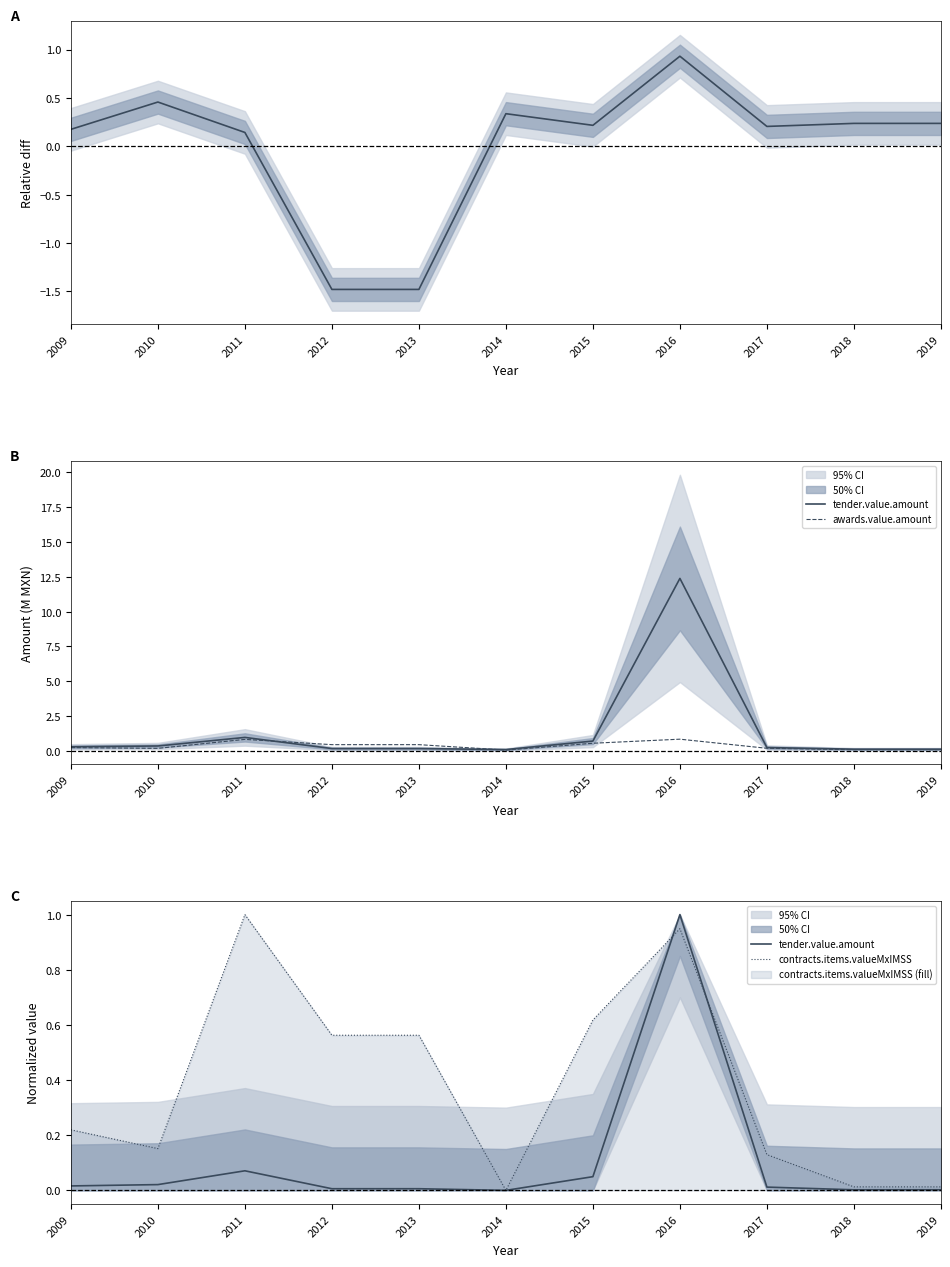

Does the chart display data point markers on the line(s)?

No